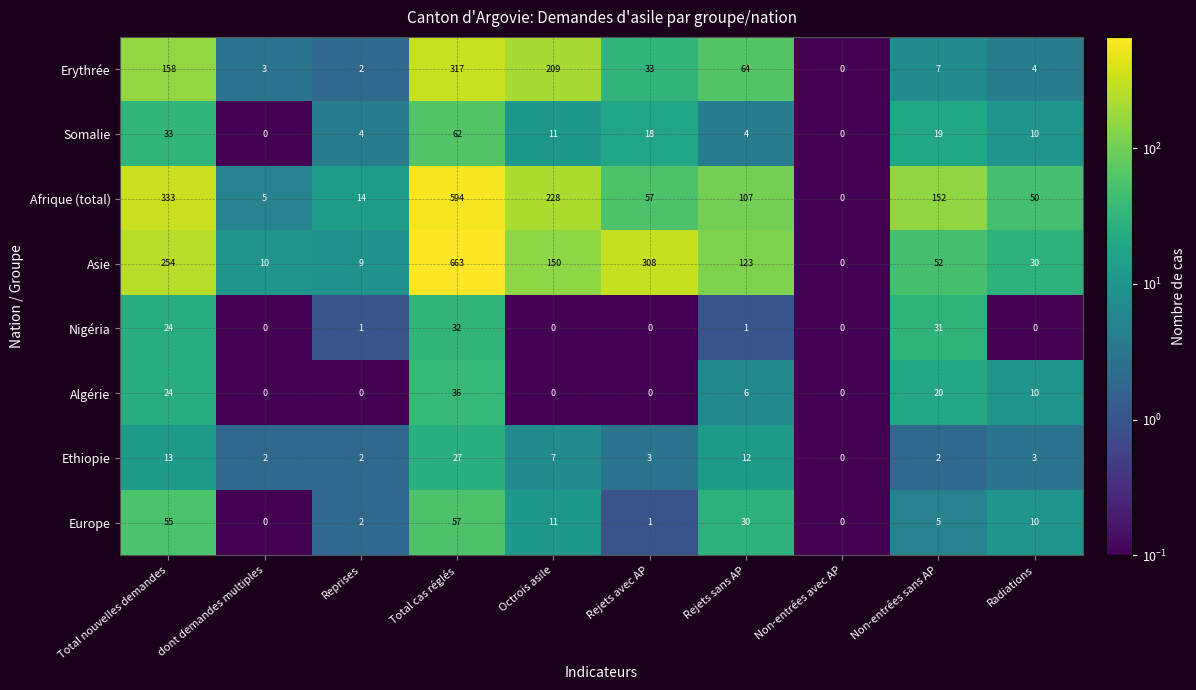

What is the difference between the maximum and minimum values in the Algérie series?

36